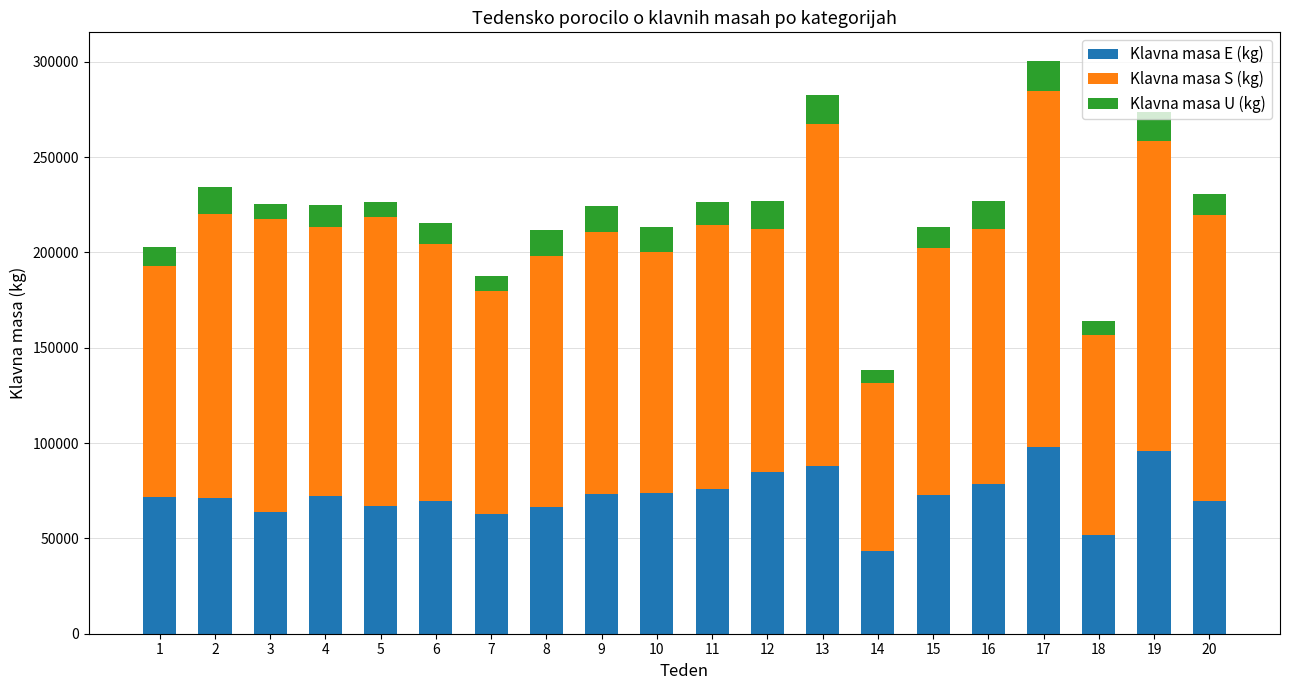

What is the sum of the Klavna masa E (kg) values at 19 and 11?

171832